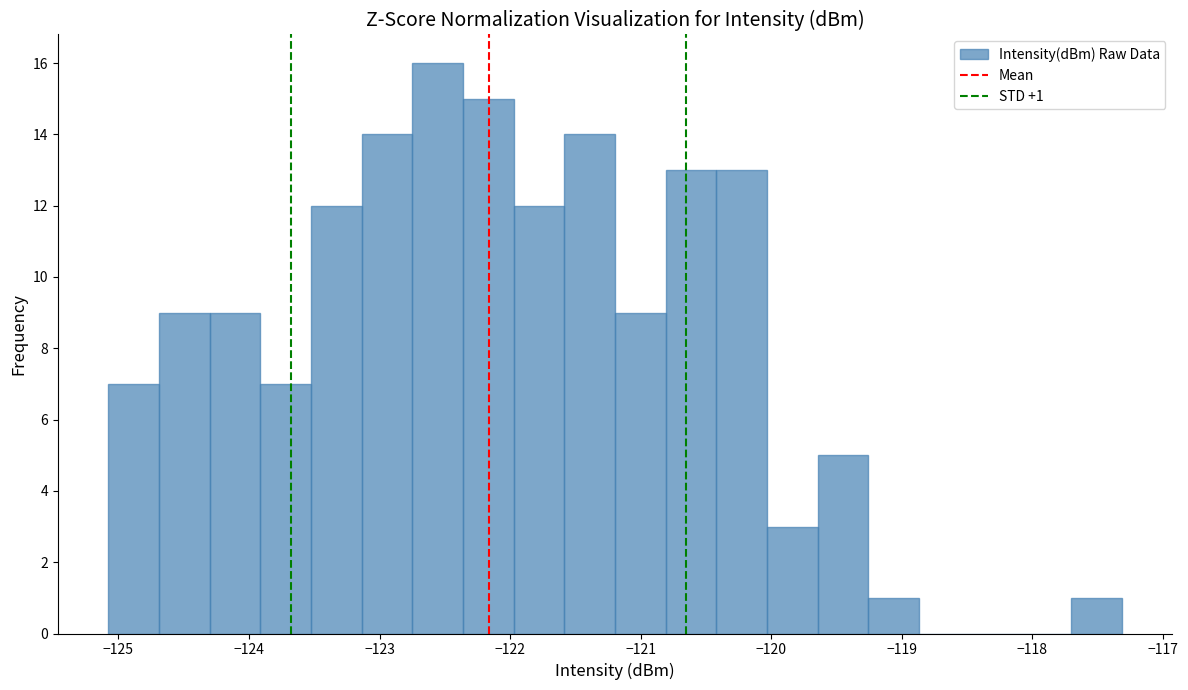

Around what value on the x-axis is the tallest bar? Give the approximate position of its centre, as read against the axis.

-122.6